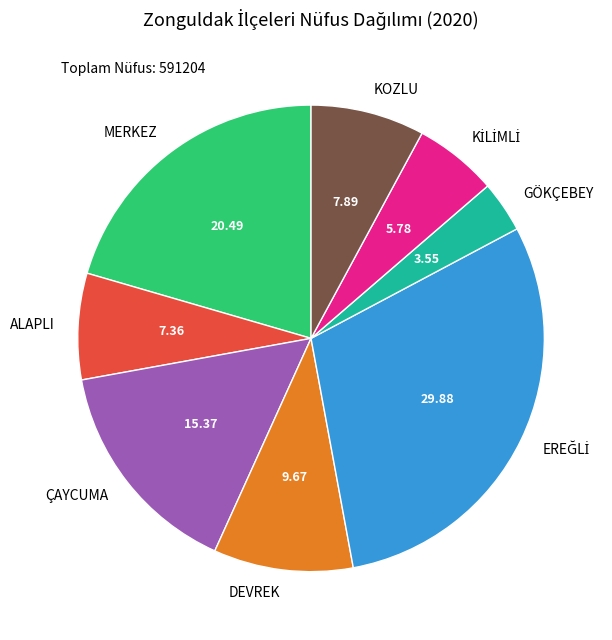

Which slice is the smallest?

GÖKÇEBEY